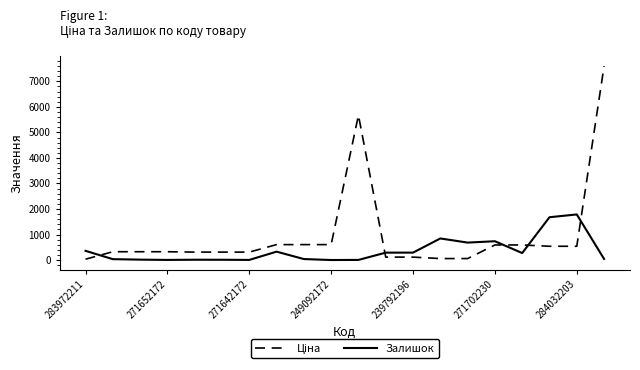

Does the chart have visible grid lines?

No